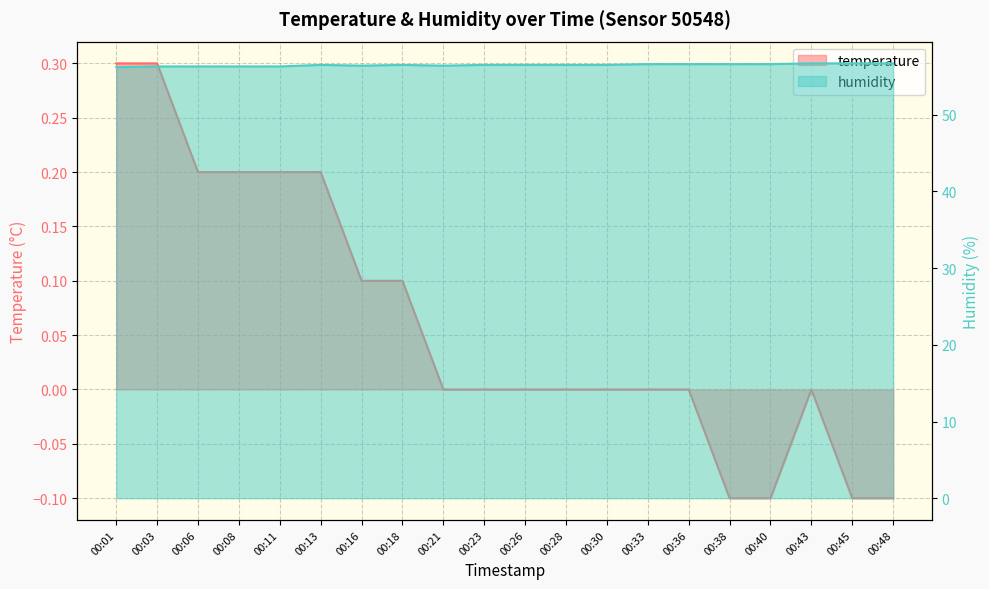

Where is the first local maximum for temperature?

00:43